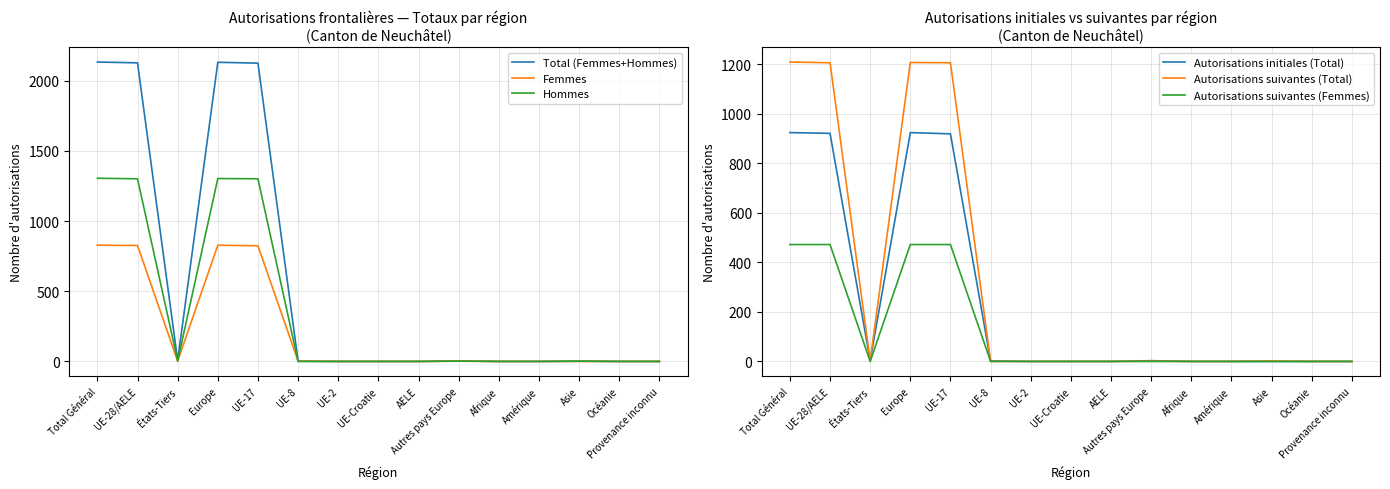

Does the chart display data point markers on the line(s)?

No